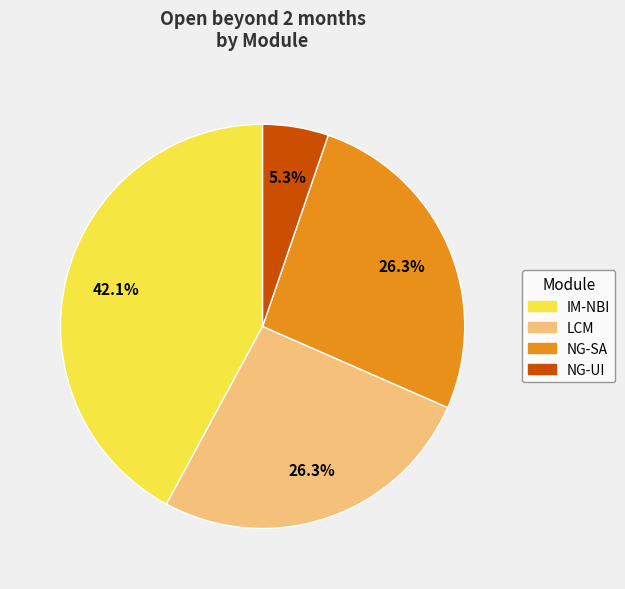

Is there any slice that represents more than half of the pie?

No